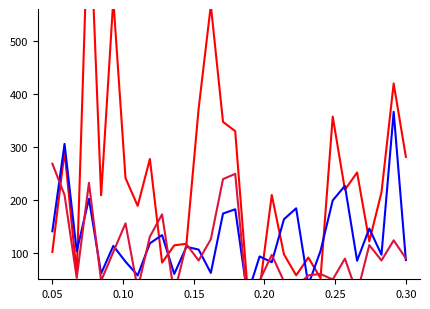

Does the chart display data point markers on the line(s)?

No